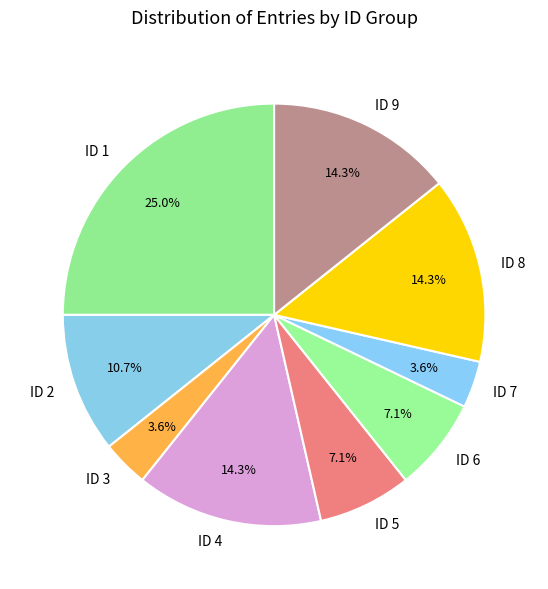

Combined, do ID 6 and ID 2 account for over 50%?

No